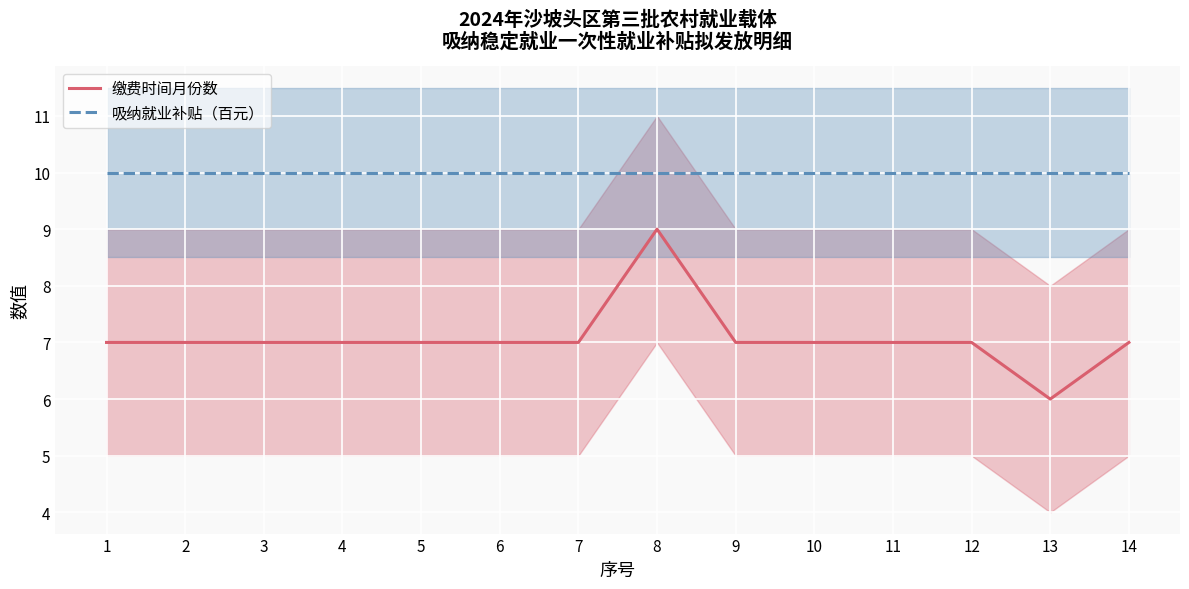

What is the minimum value for 吸纳就业补贴（百元）?

10